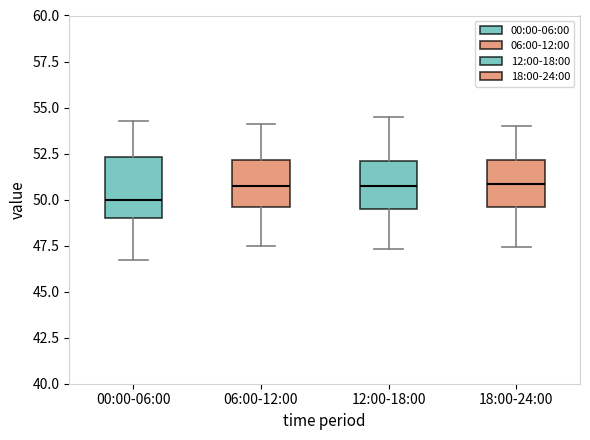

Comparing the boxes themselves (not the whiskers), which one is the tallest?

00:00-06:00